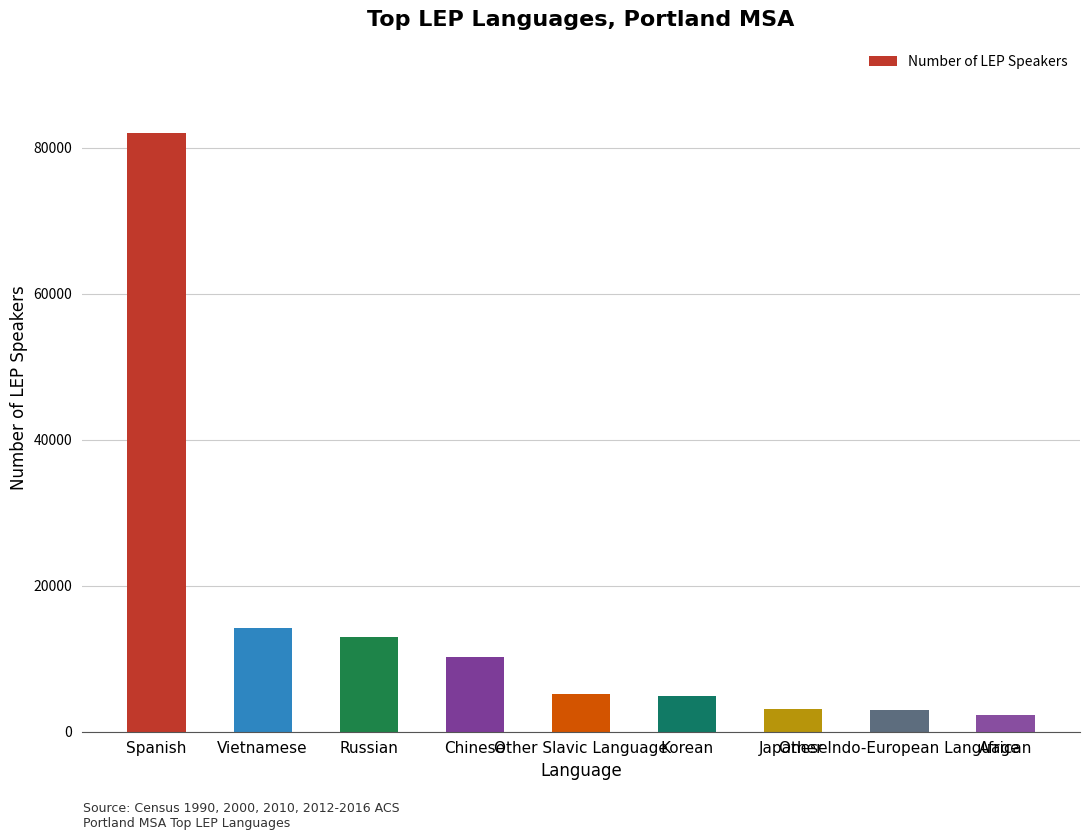

Read the value at Russian.

13040